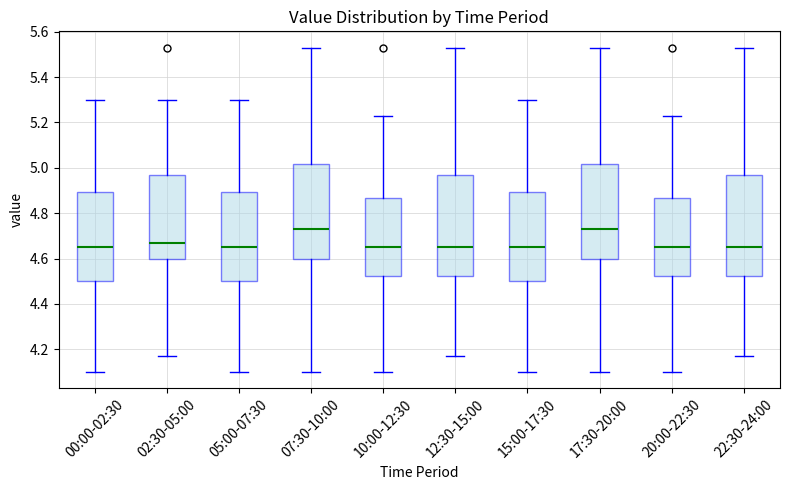

Reading left to right, read every box against the y-axis: the position of its median line, the range the box covers, and the ends of its whiskers. The values are not printed on the chart, so give them approximately, as read against the axis.

00:00-02:30: median 4.66, box 4.50 to 4.90, whiskers 4.10 to 5.30
02:30-05:00: median 4.68, box 4.60 to 4.98, whiskers 4.18 to 5.30
05:00-07:30: median 4.66, box 4.50 to 4.90, whiskers 4.10 to 5.30
07:30-10:00: median 4.74, box 4.60 to 5.02, whiskers 4.10 to 5.54
10:00-12:30: median 4.66, box 4.52 to 4.86, whiskers 4.10 to 5.24
12:30-15:00: median 4.66, box 4.52 to 4.98, whiskers 4.18 to 5.54
15:00-17:30: median 4.66, box 4.50 to 4.90, whiskers 4.10 to 5.30
17:30-20:00: median 4.74, box 4.60 to 5.02, whiskers 4.10 to 5.54
20:00-22:30: median 4.66, box 4.52 to 4.86, whiskers 4.10 to 5.24
22:30-24:00: median 4.66, box 4.52 to 4.98, whiskers 4.18 to 5.54